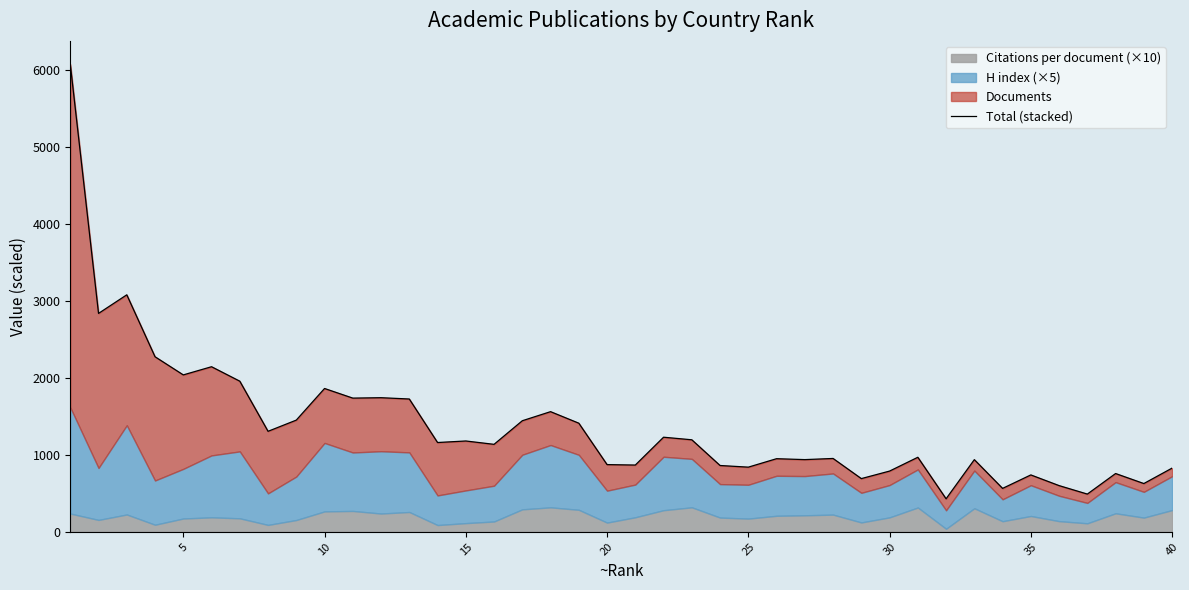

What is the value of the 17th point from the left?

1445.2